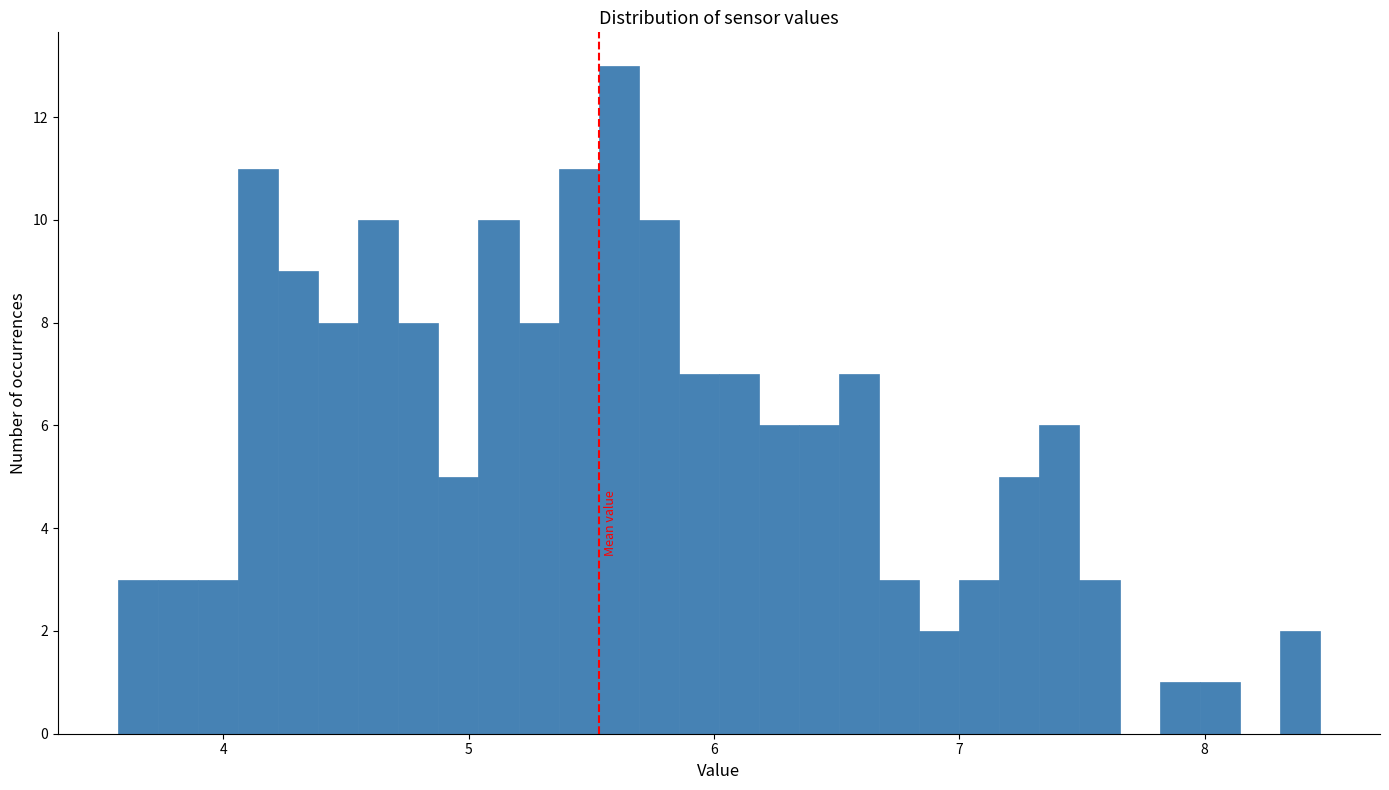

Read against the x-axis, roughly where is the centre of the tallest bar?

5.6